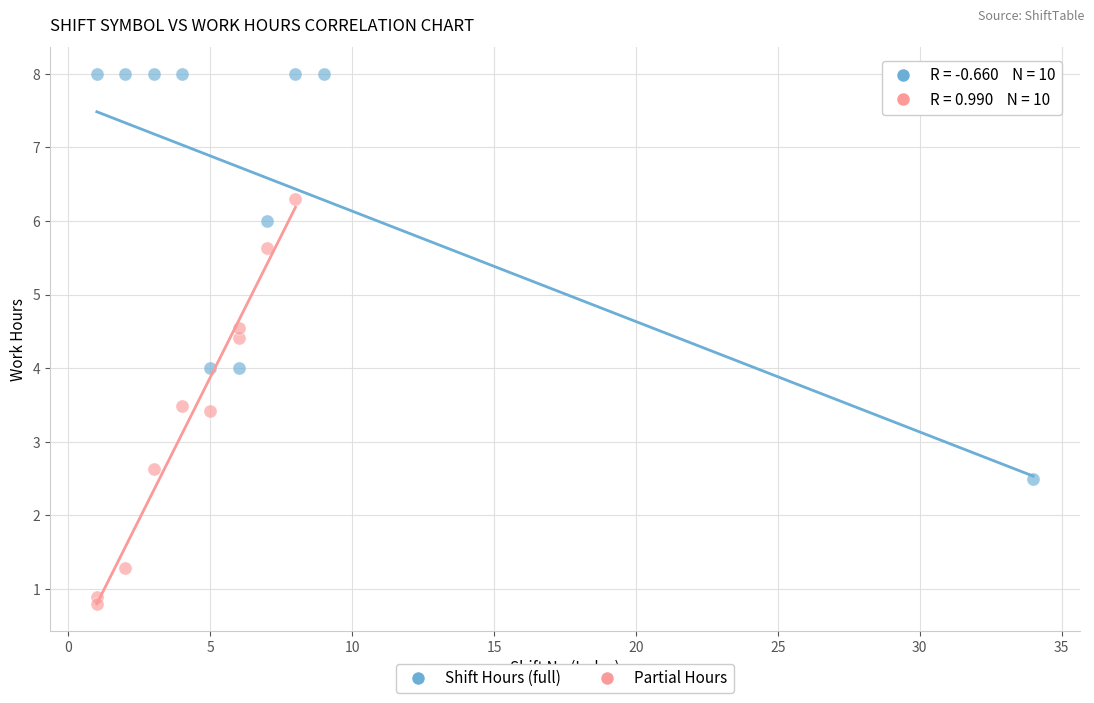

Which series reaches the maximum Y coordinate?

Shift Hours (full)